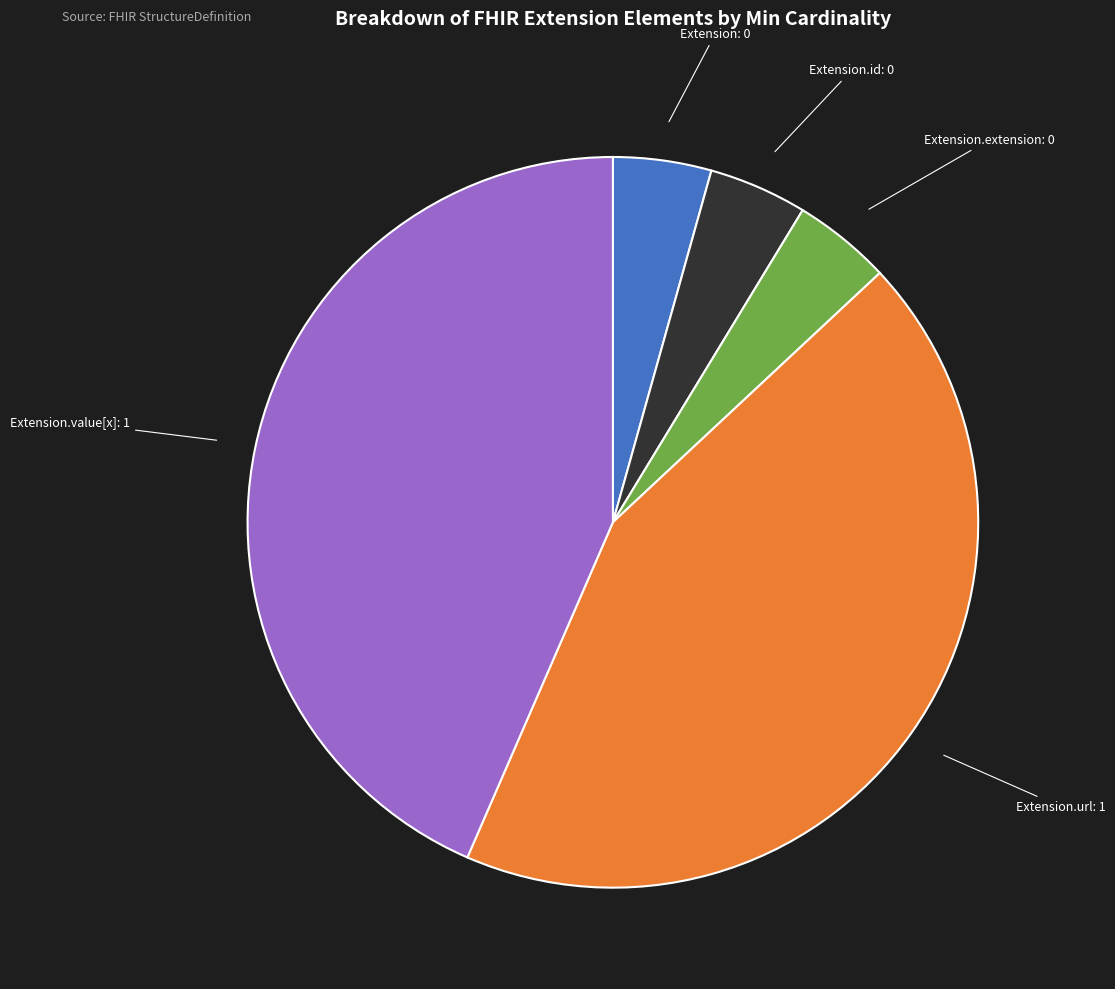

The Extension.value[x] slice represents 43% of the pie. True or false?

True